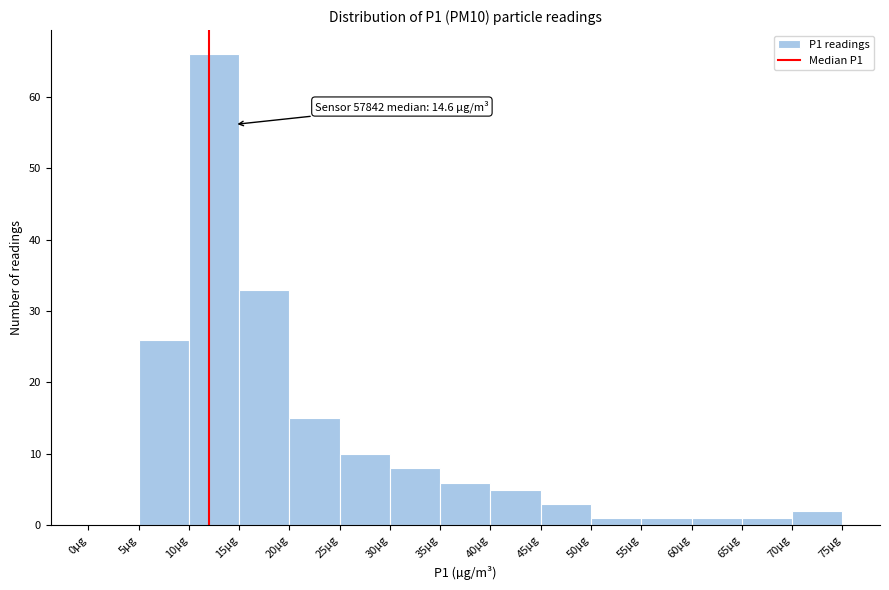

Over which range of the x-axis is the bar tallest?

10 to 15